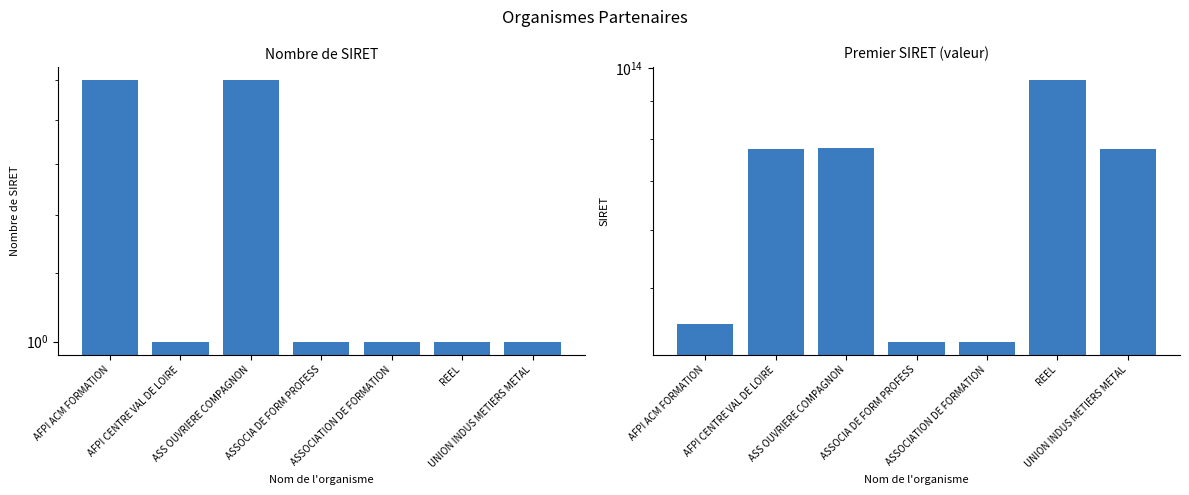

What is the lowest value of the Premier SIRET series?

42156068100106